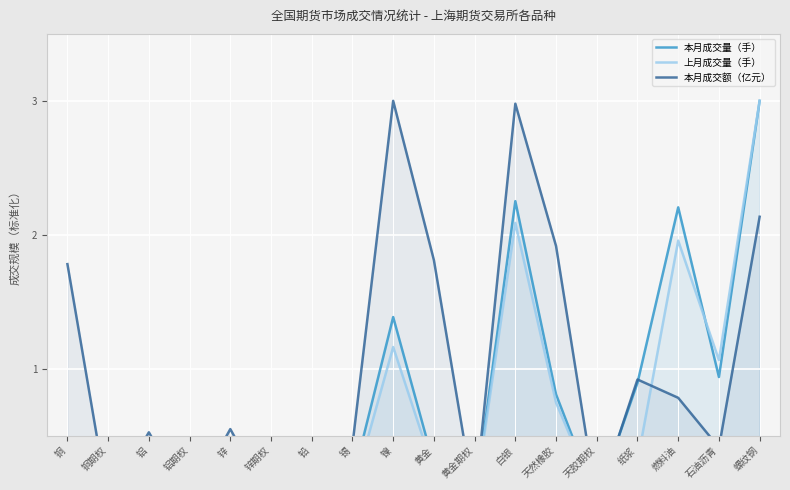

Which series has the largest total across all categories?

本月成交额（亿元）